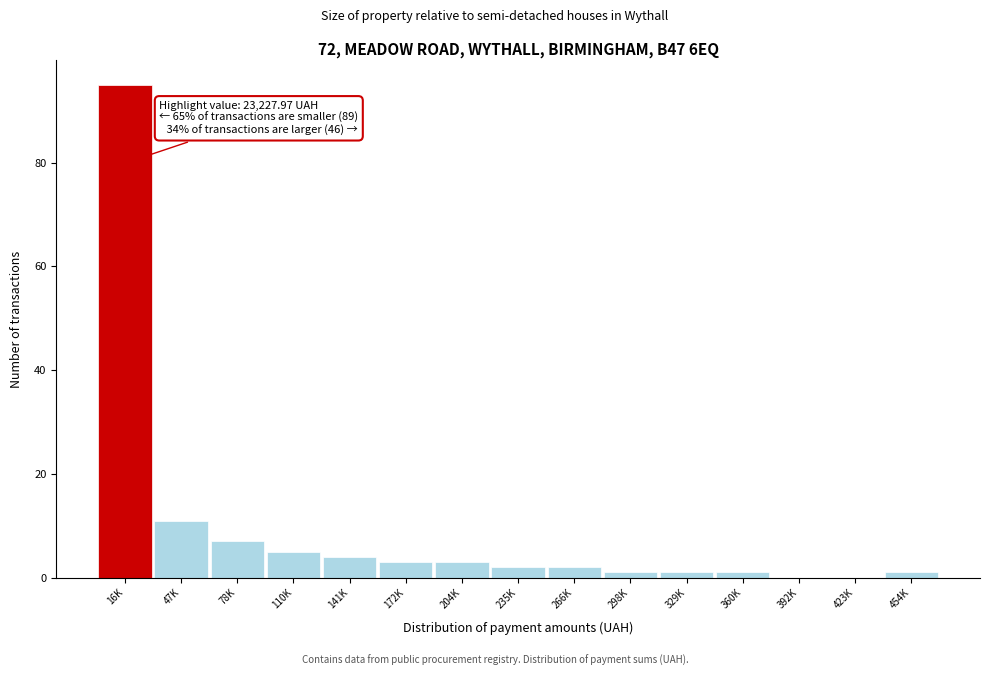

Reading left to right, transcribe all the data shown in this chart.

16K=95	47K=11	78K=7	110K=5	141K=4	172K=3	204K=3	235K=2	266K=2	298K=1	329K=1	360K=1	392K=0	423K=0	454K=1